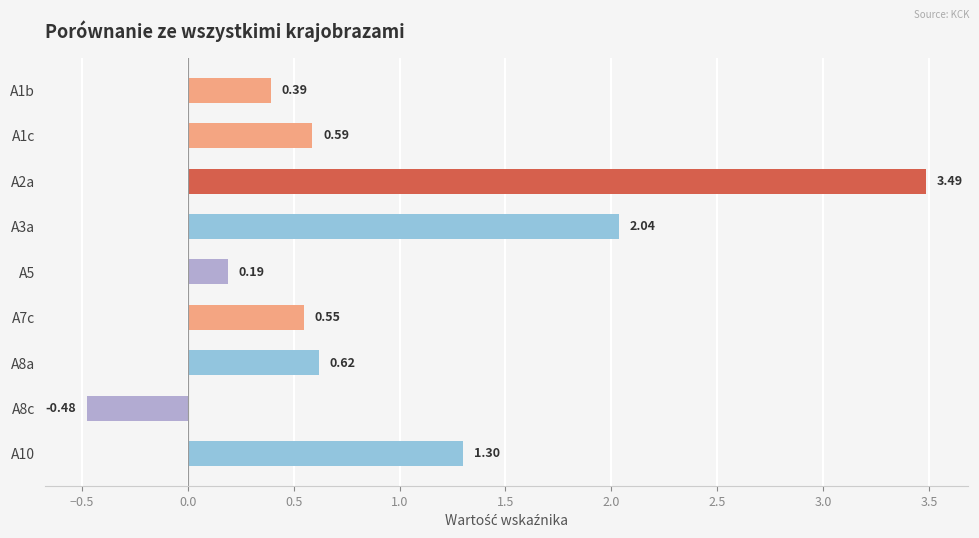

Count the number of data series in this chart.

1